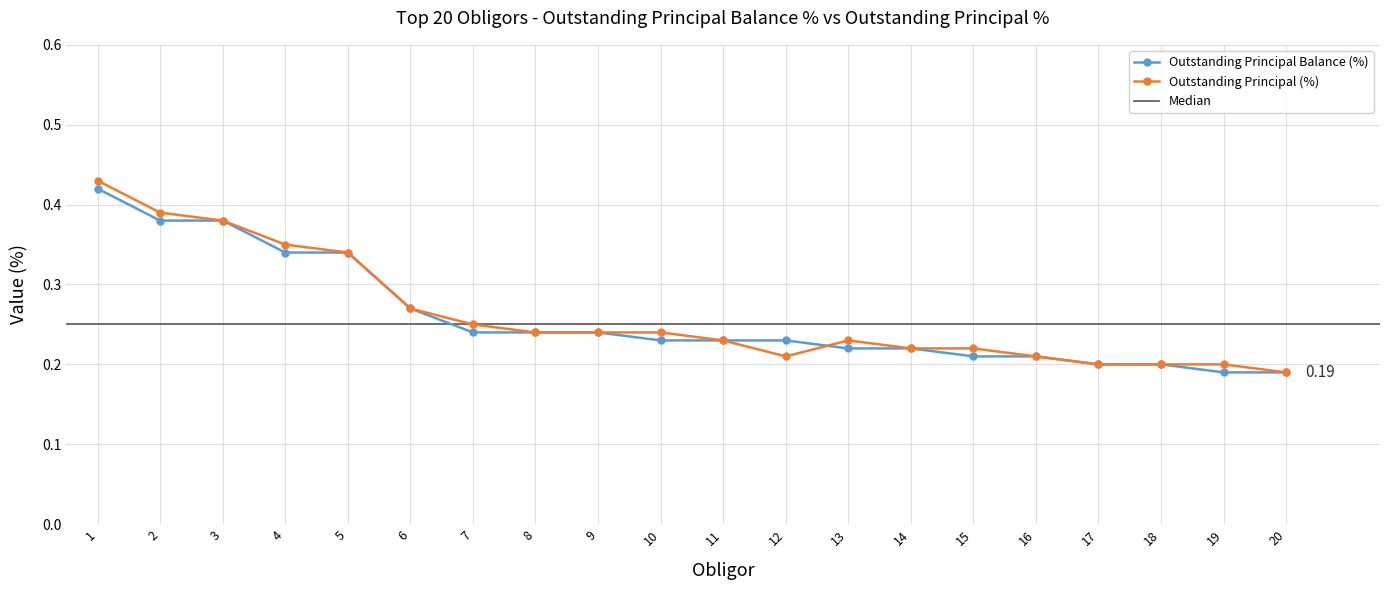

Where is Outstanding Principal (%) nearest to the value 0?

20